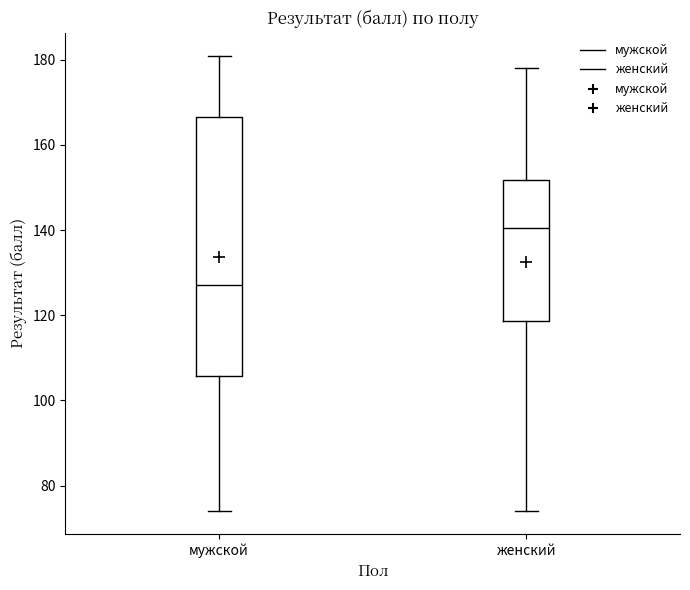

Comparing the boxes themselves (not the whiskers), which one is the tallest?

мужской